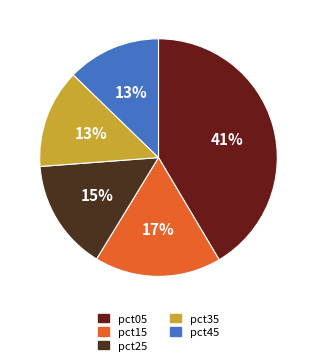

Do pct45 and pct25 together represent more than half of the pie?

No